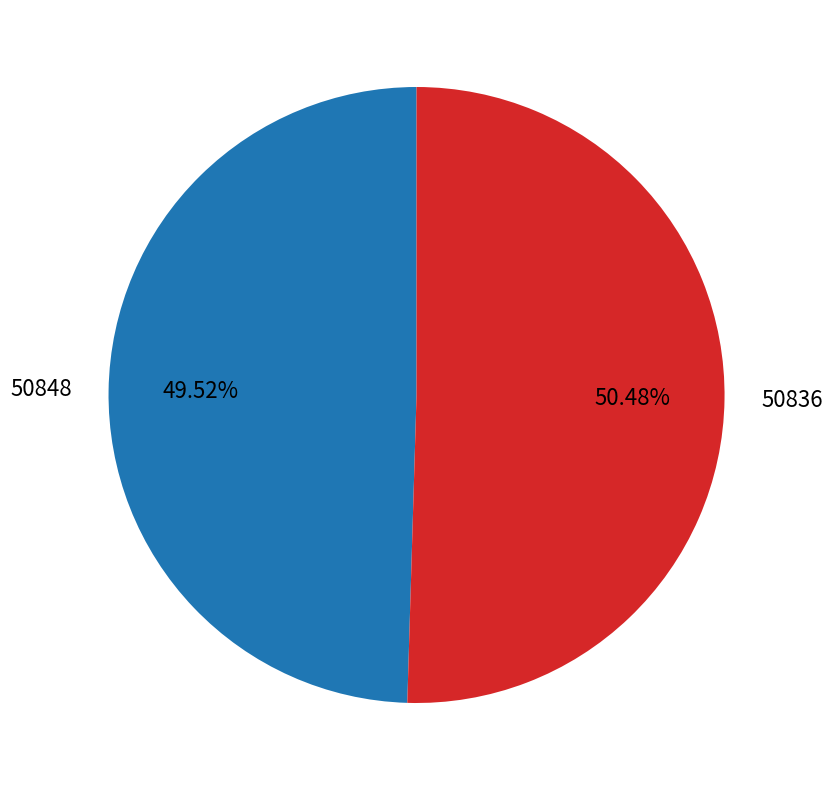

To the nearest percent, what is the average slice percentage?

50%